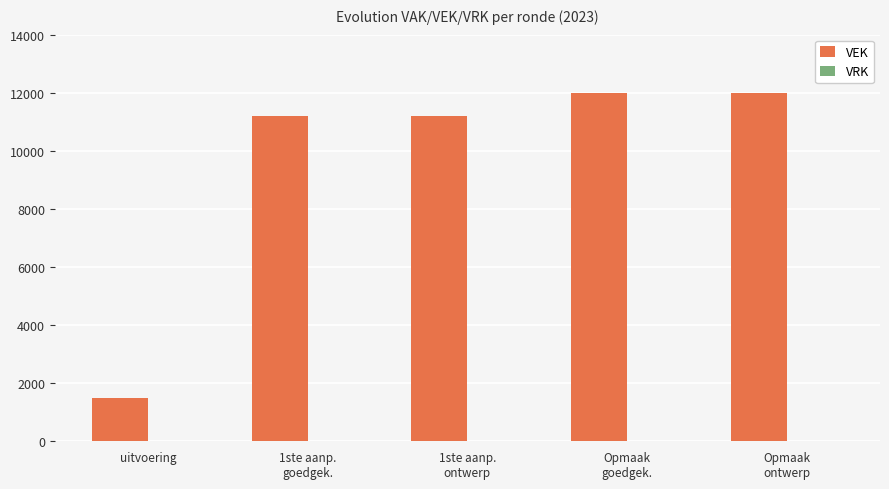

What is the minimum value shown in the chart?

1498